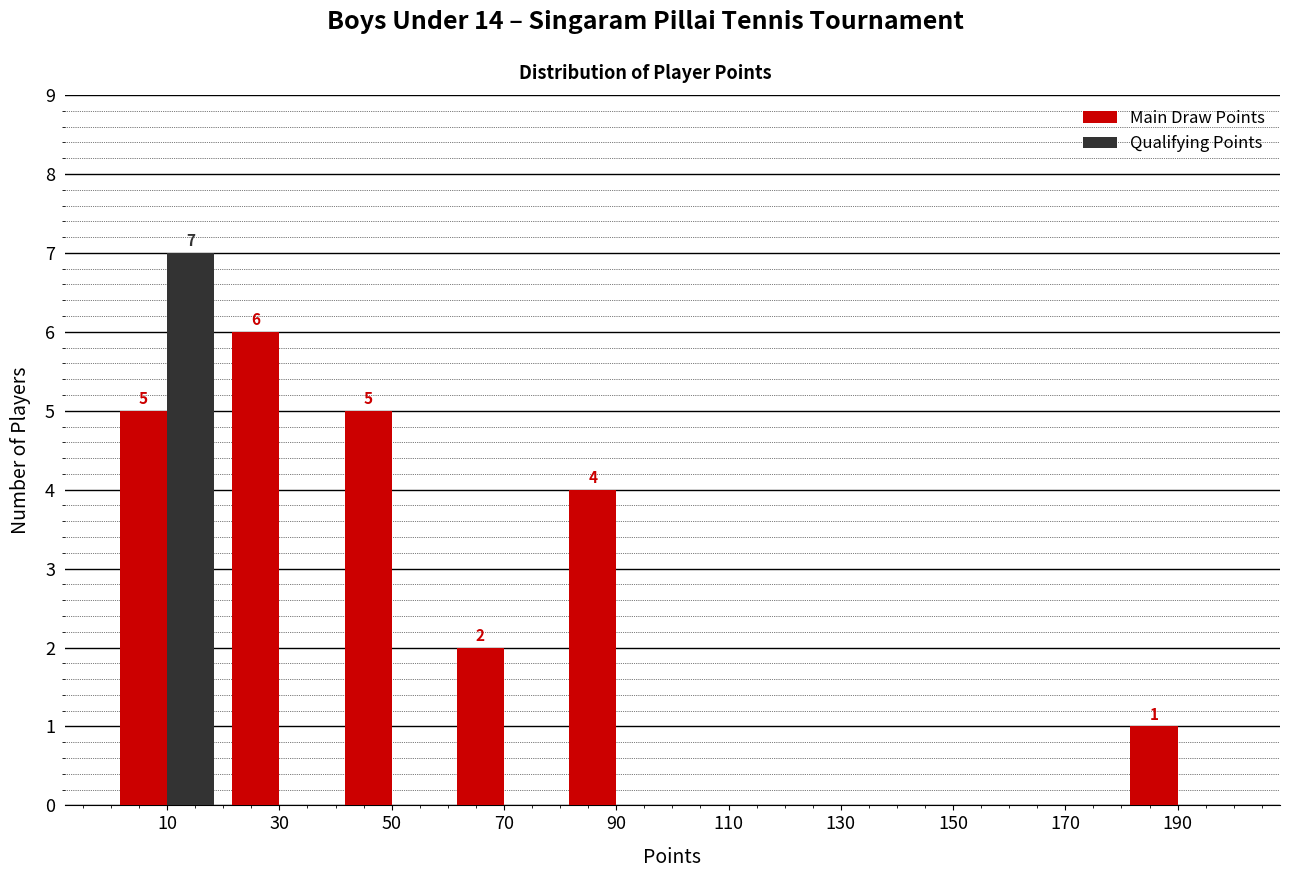

In the Main Draw Points series, which range on the x-axis has the tallest bar?

20 to 40